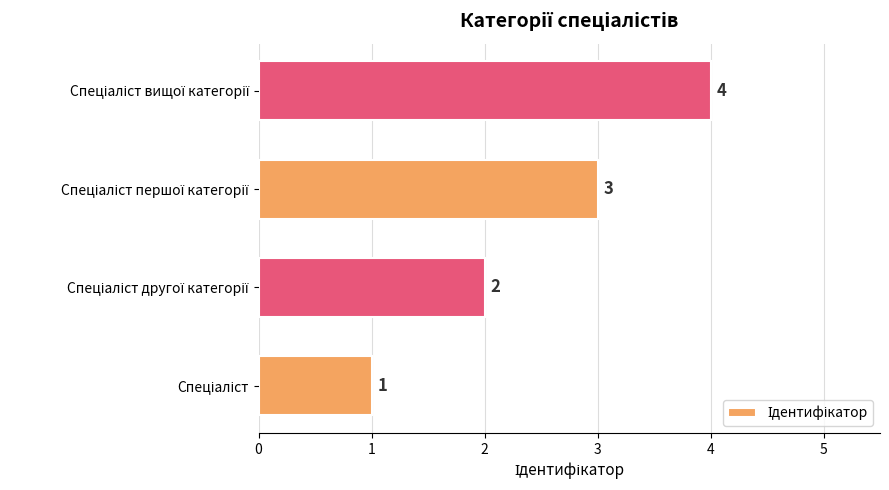

What is the difference between the second highest and second lowest values?

1